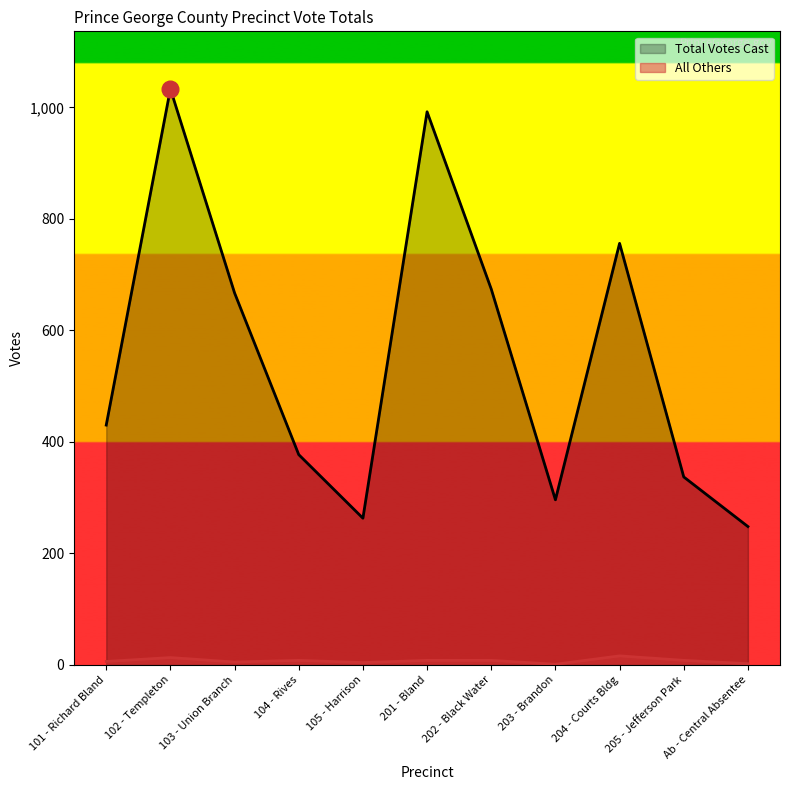

What is the greatest value displayed?

1033